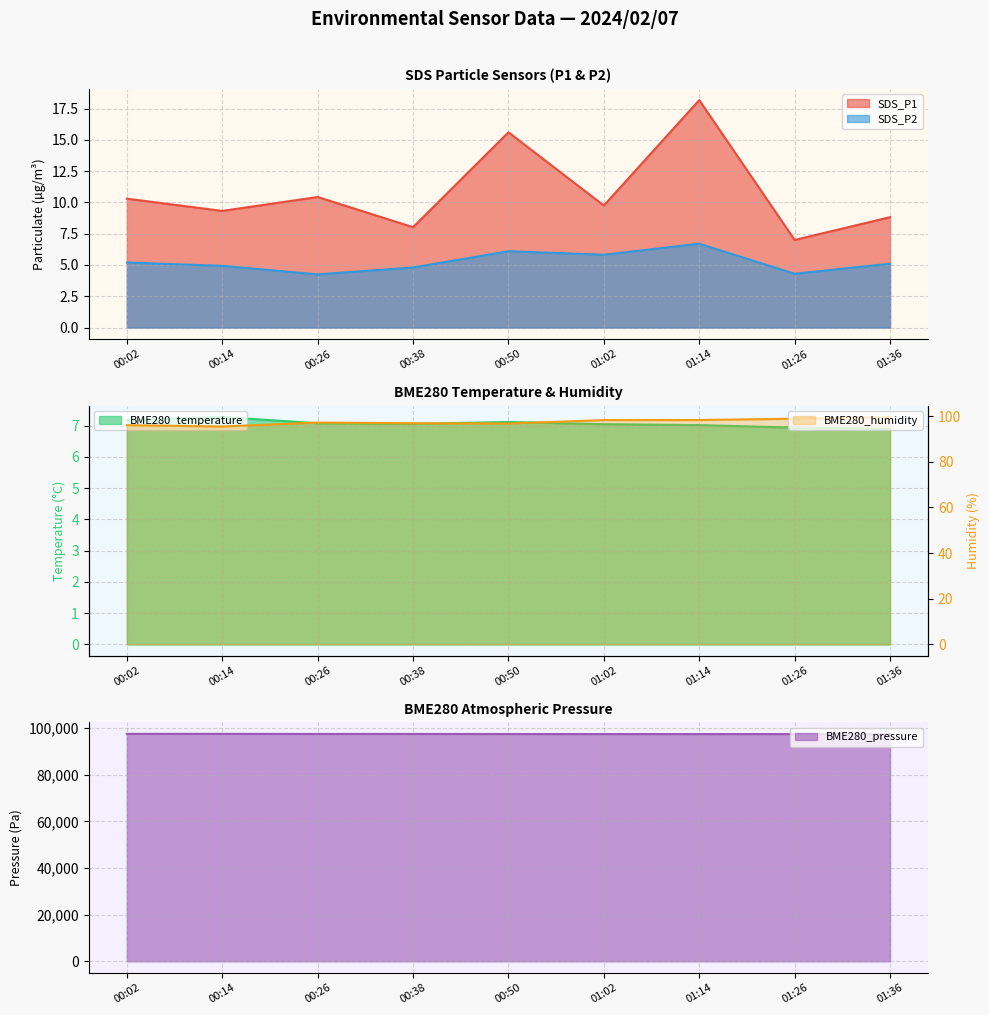

How many distinct data groups are displayed?

5